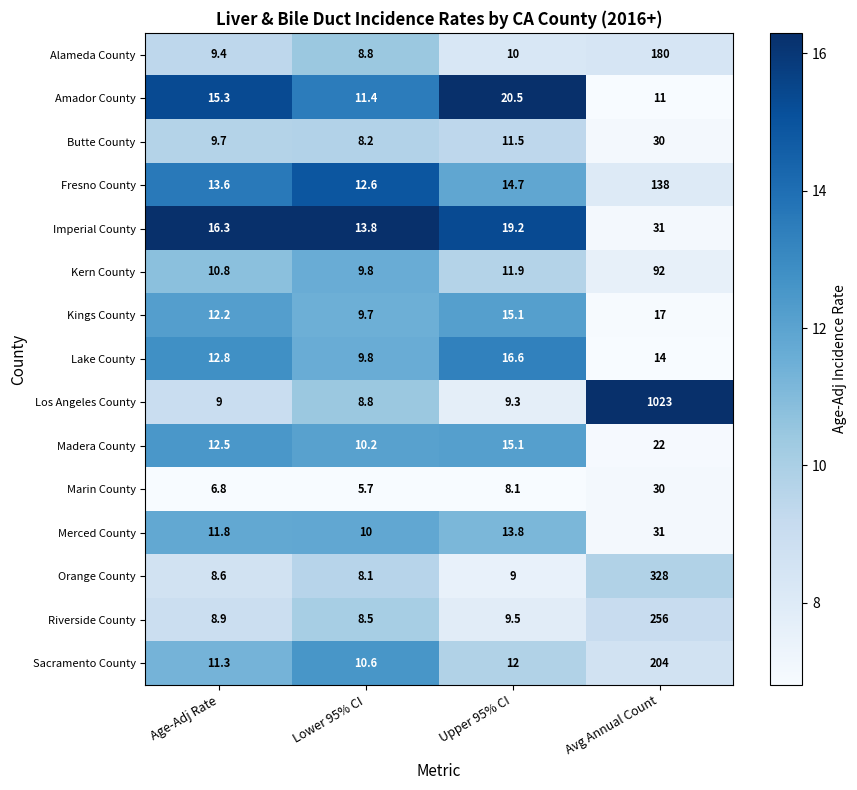

The Butte County series shows 8.0 at Avg Annual Count. True or false?

False